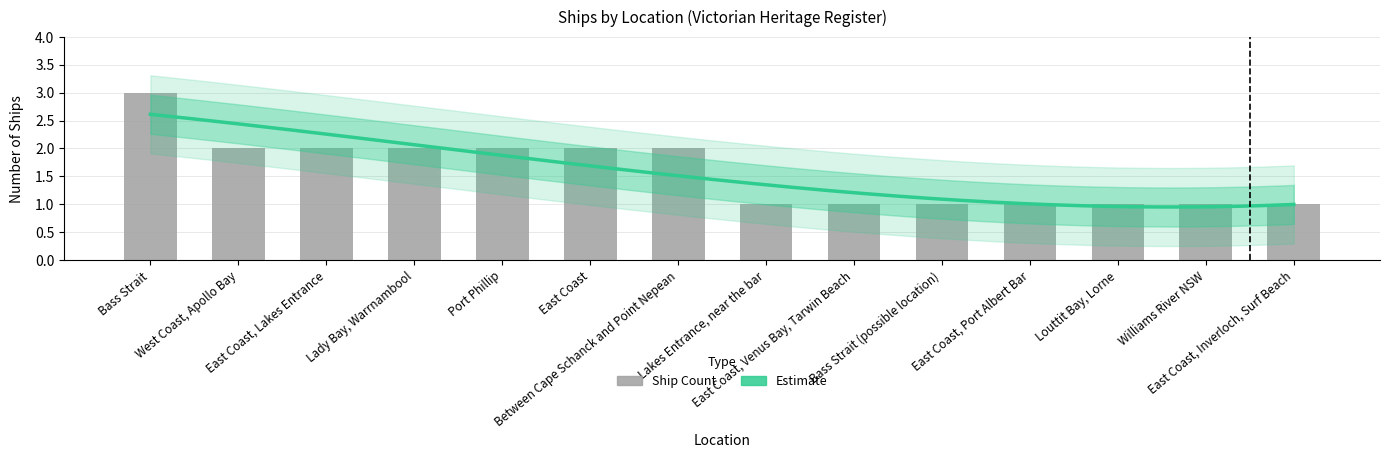

How many bars are there in total?

14